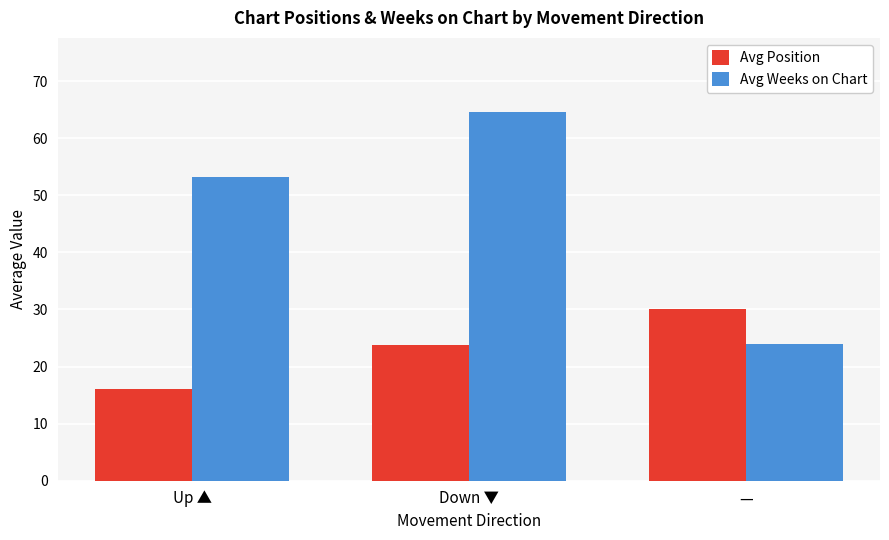

What is the maximum value shown in the chart?

64.6